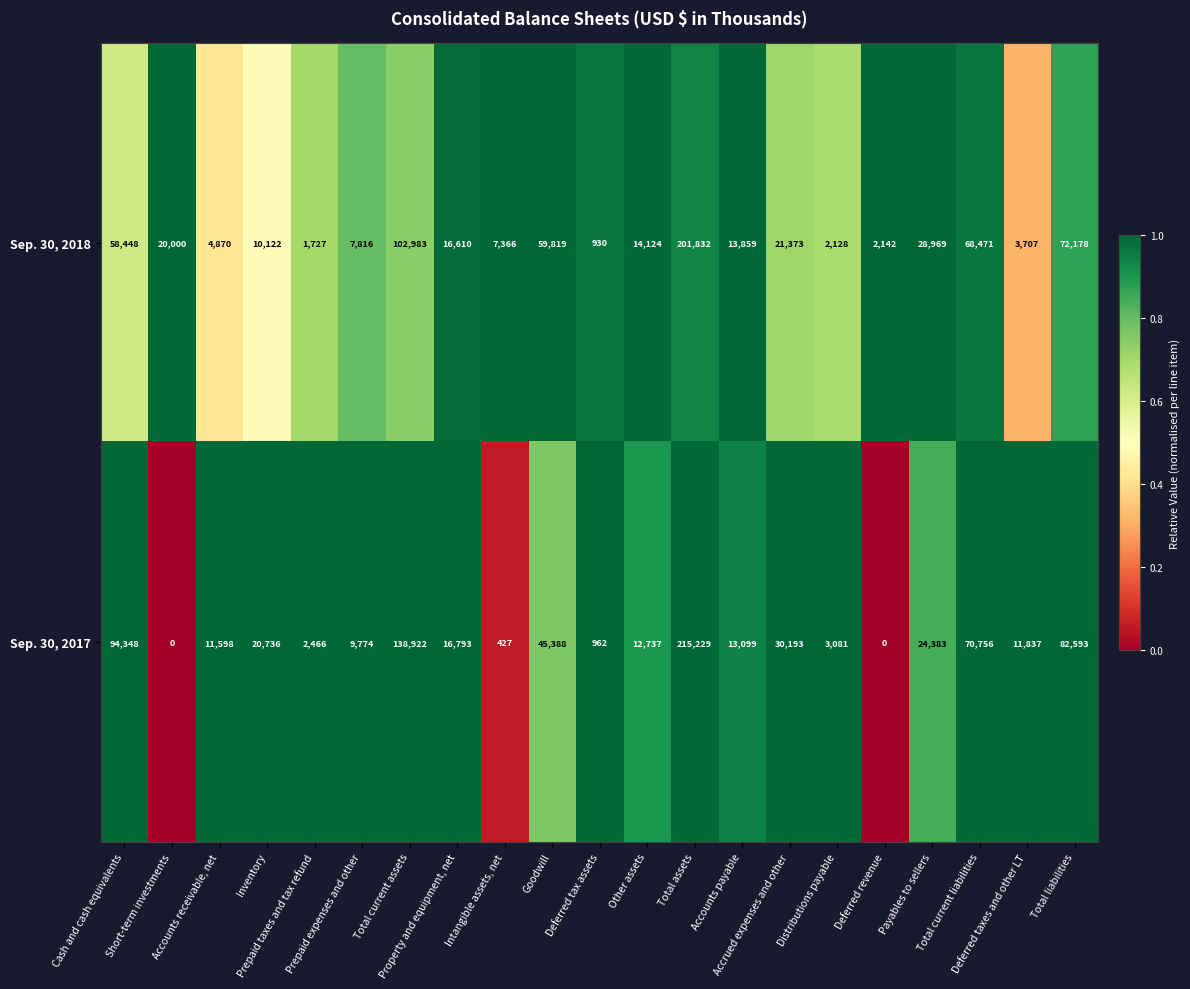

Between Short-term investments and Total assets, which series saw the biggest shift?

Sep. 30, 2017